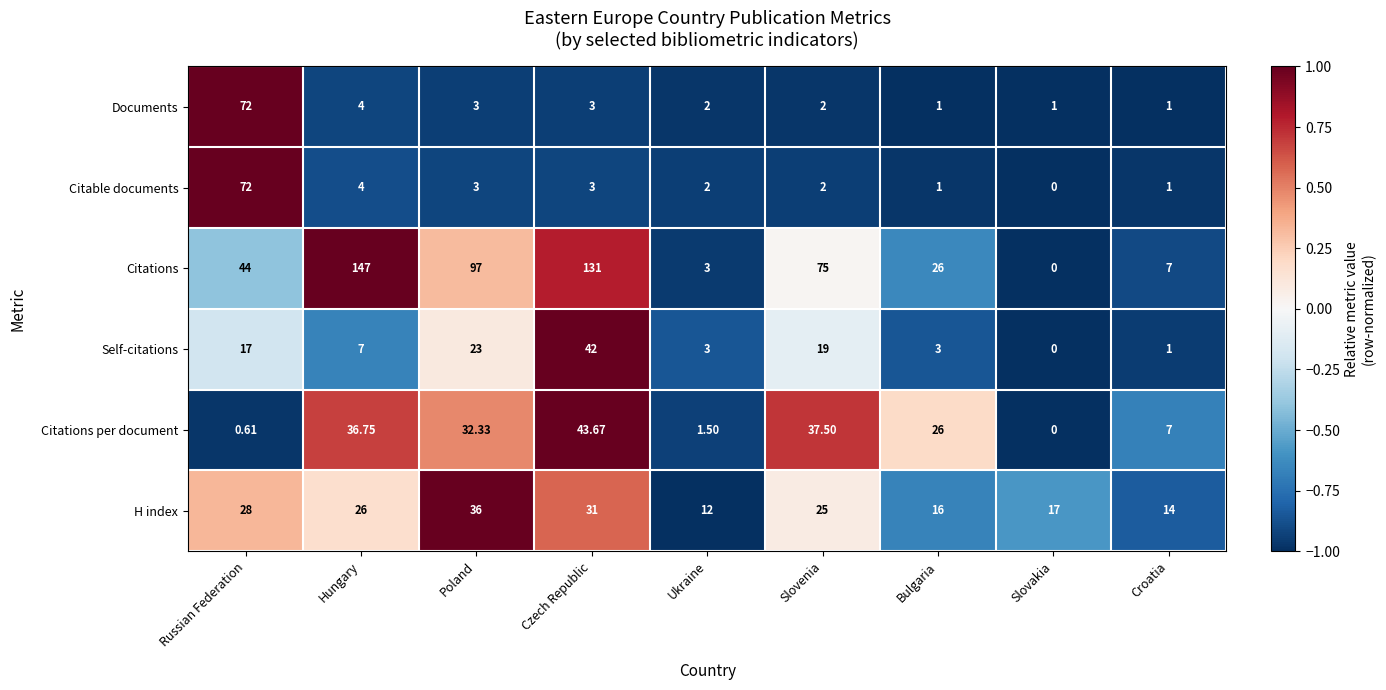

Which series has the widest spread of values?

Citations